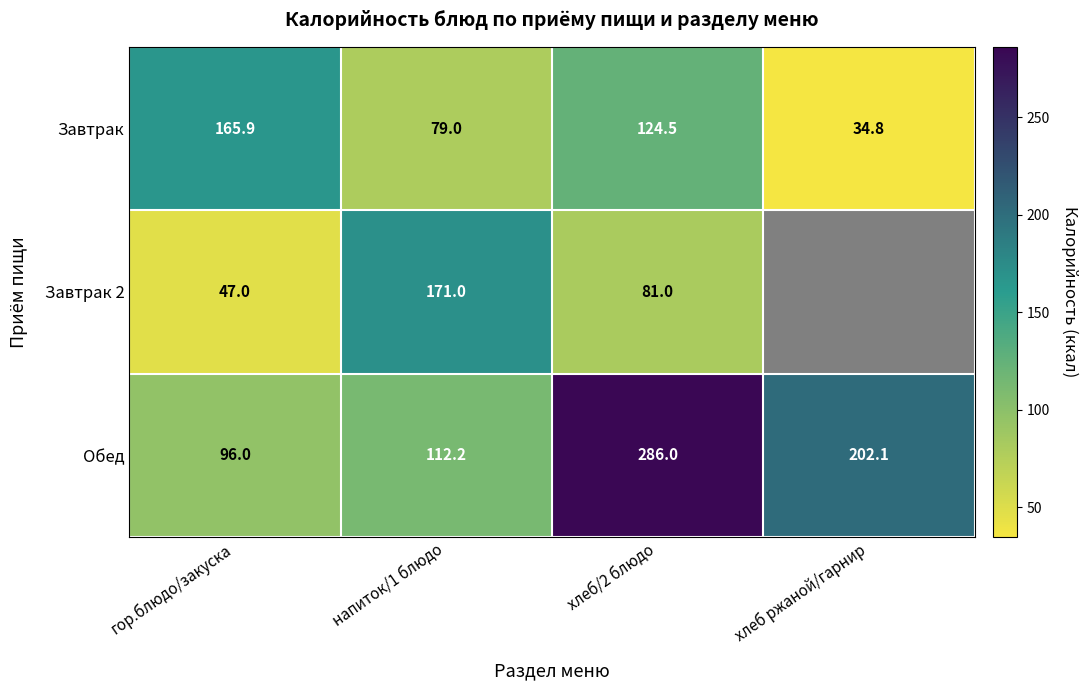

What is the approximate value of Завтрак at хлеб ржаной/гарнир?

34.8